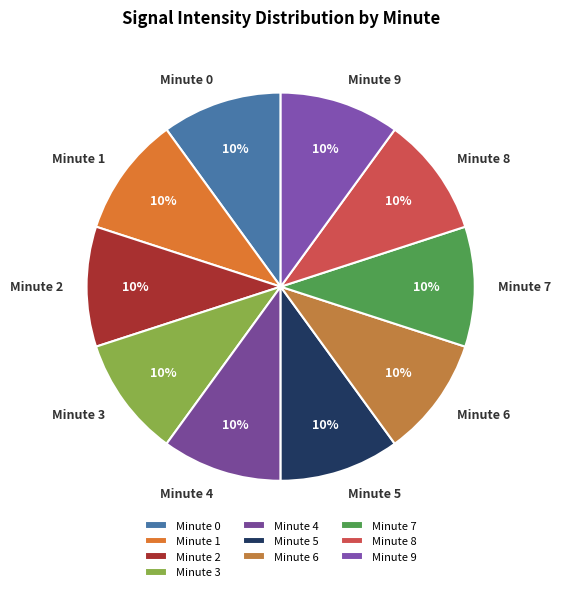

Is it true that Minute 1 is 5% of the pie?

False